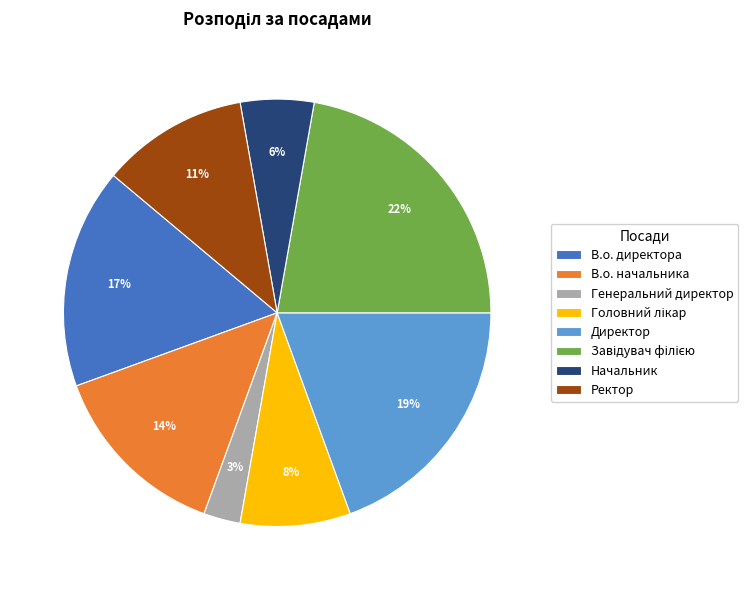

Does Генеральний директор account for over 50% of the chart?

No